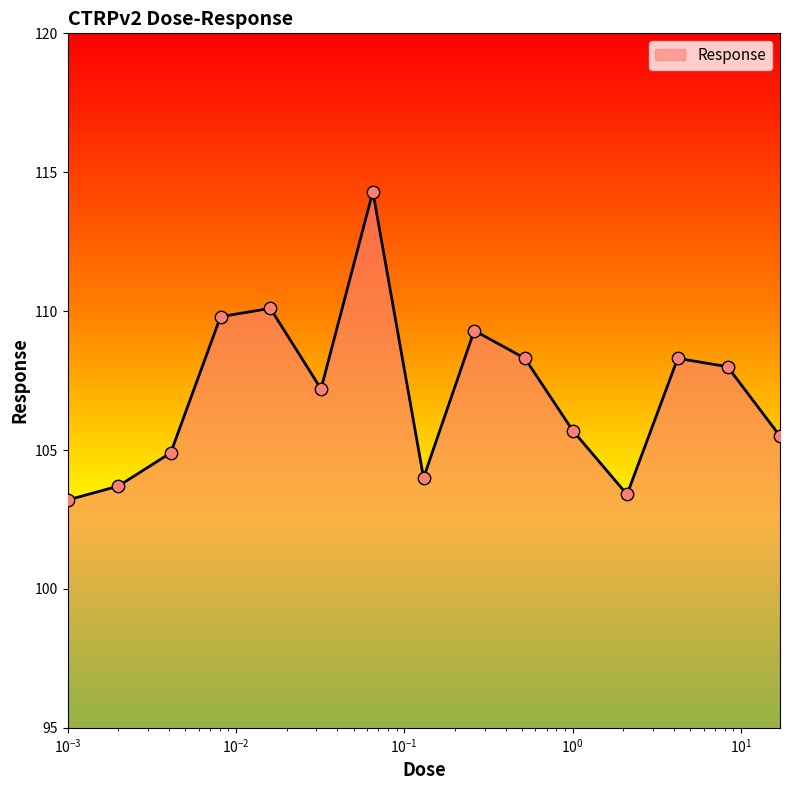

What is the difference between the maximum and minimum values?

11.1